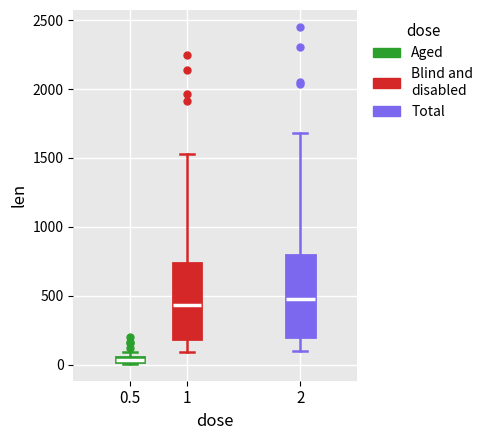

Where does the upper whisker of the box at x = 2 end on the y-axis? The values are not printed on the chart, so give them approximately, as read against the axis.

1700